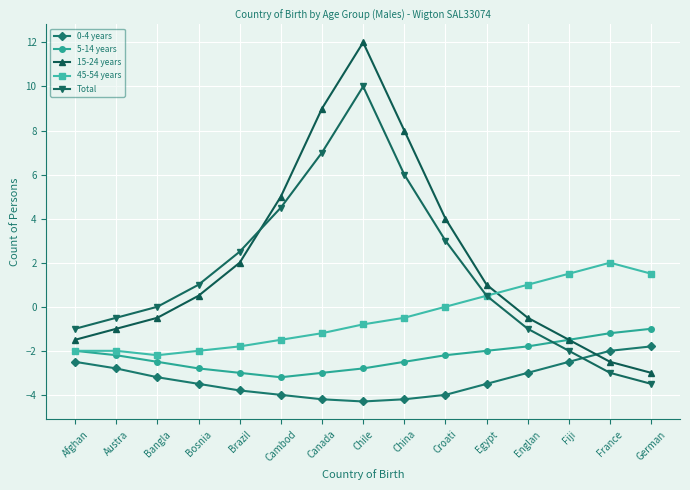

Which category has the lowest value in the 5-14 years series?

Cambod